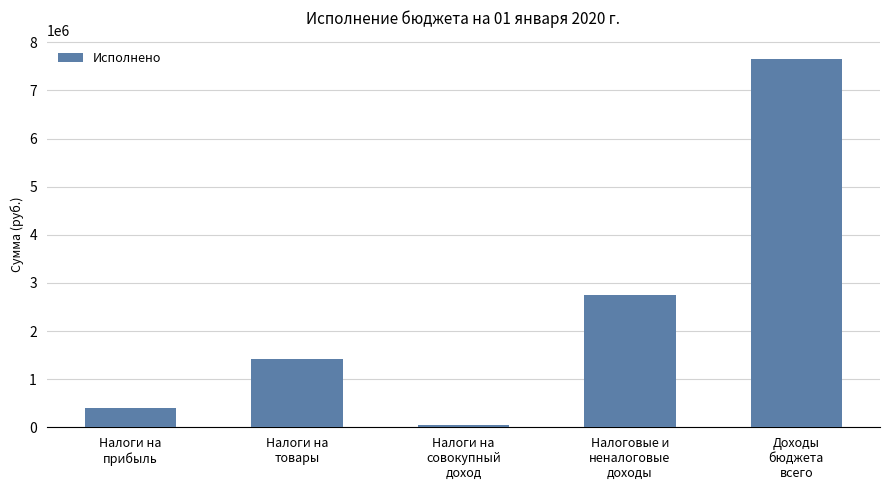

Between Налоговые и
неналоговые
доходы and Налоги на
совокупный
доход, which is larger?

Налоговые и
неналоговые
доходы